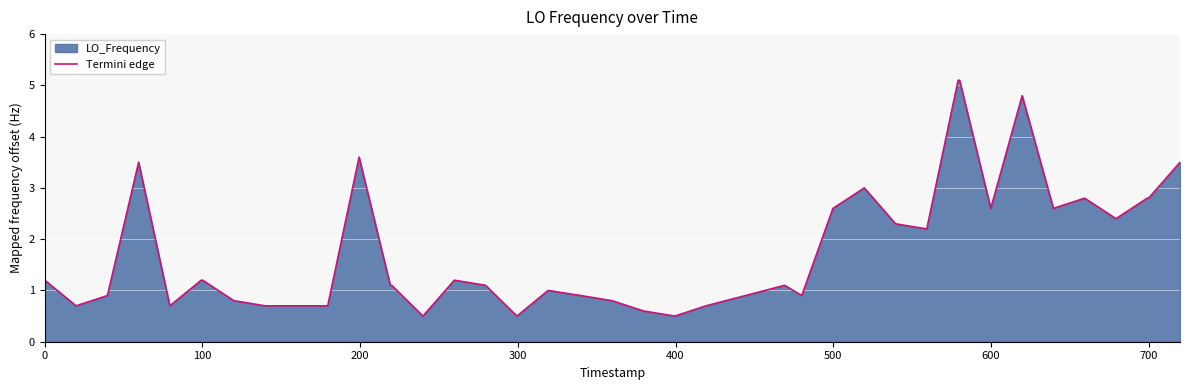

What is the difference between the second highest and minimum values?

4.6